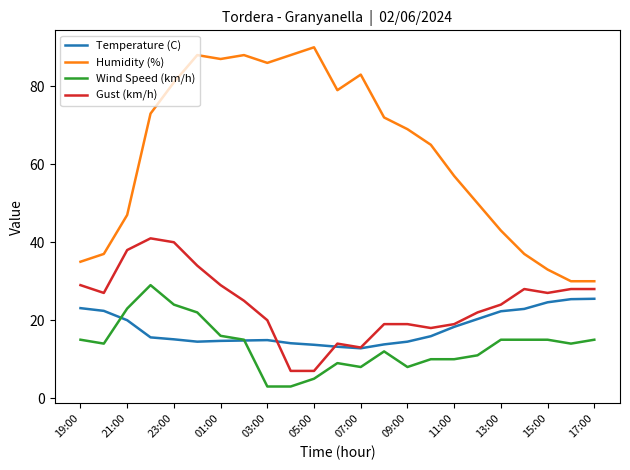

True or false: Wind Speed (km/h) and Humidity (%) cross at least once.

False